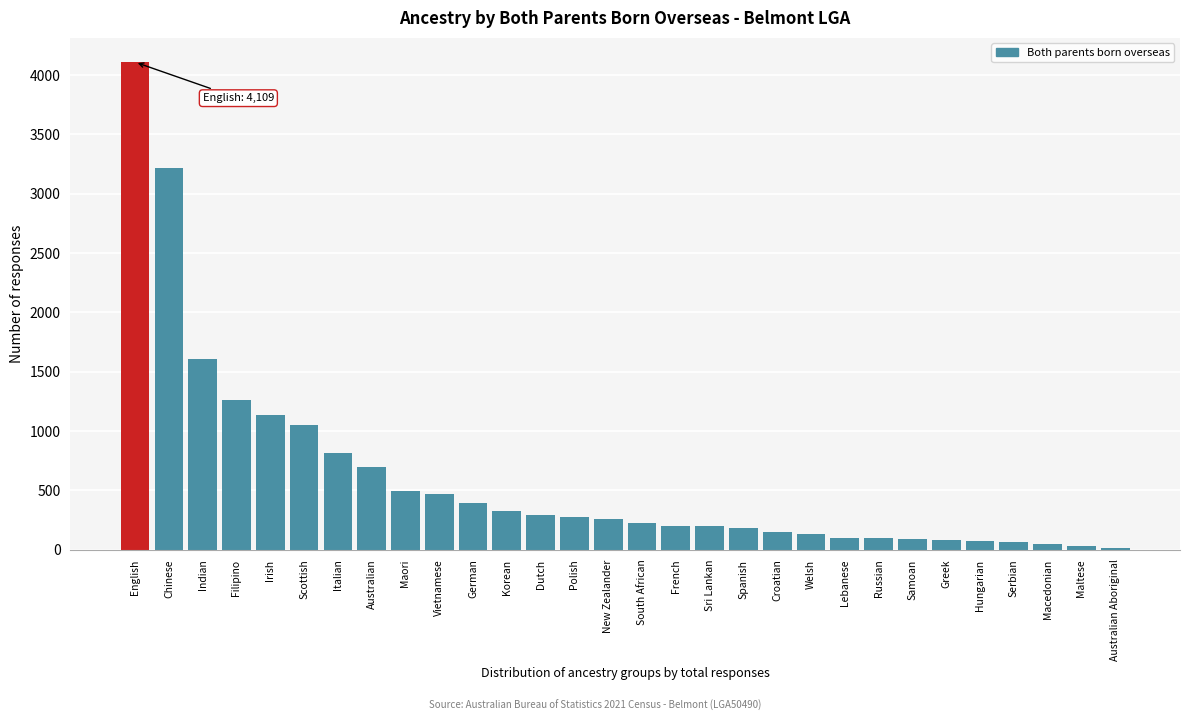

What is the difference between the values at Sri Lankan and Vietnamese?

270